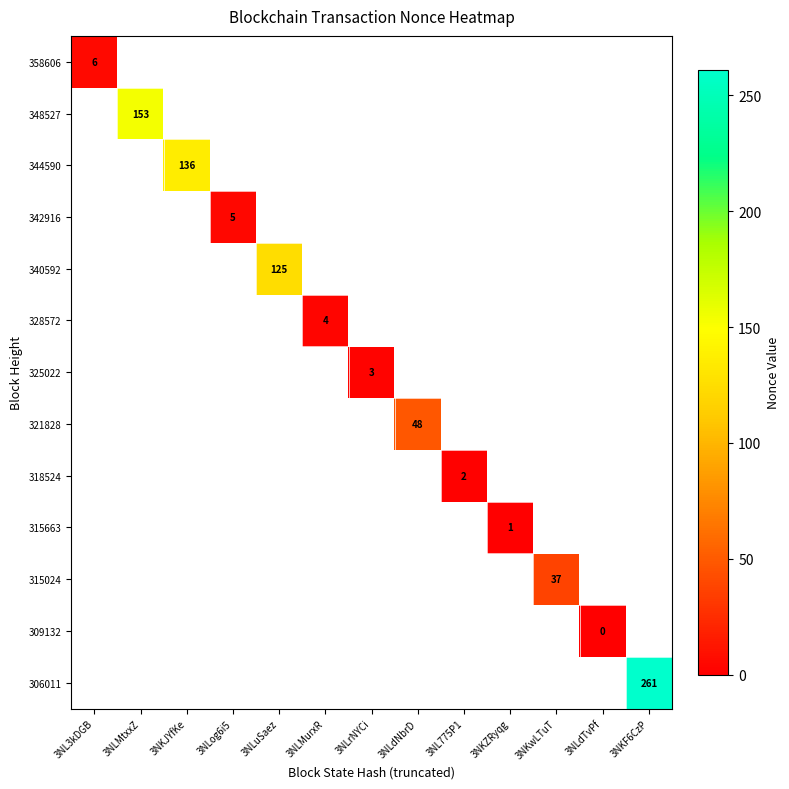

Between 3NLdNbrD and 3NLMtxxZ, which is larger?

3NLMtxxZ